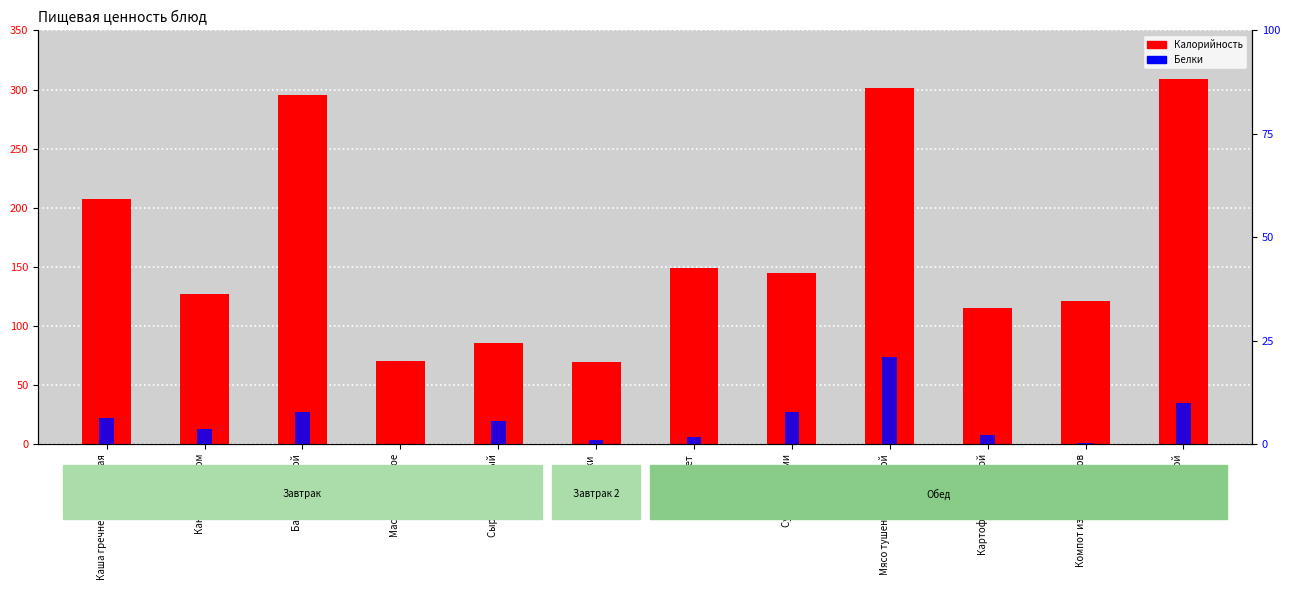

Which category has the highest value across all series?

Хлеб ржаной